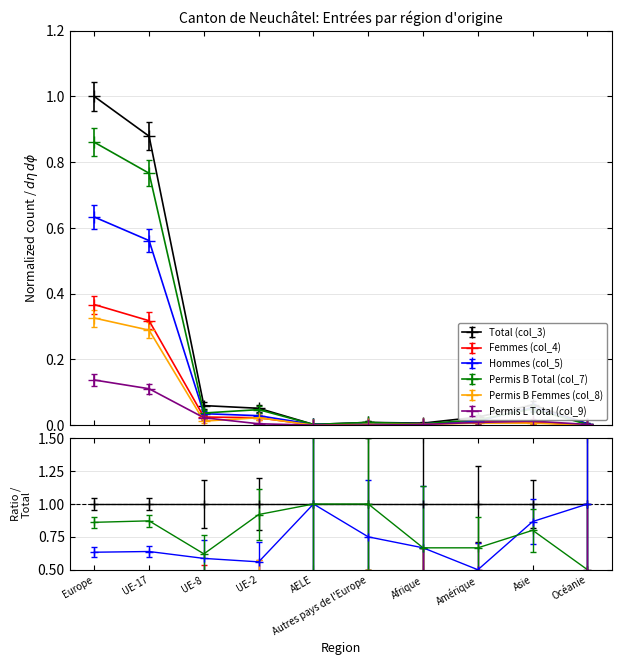

At which category does the chart reach its peak across all series?

Europe